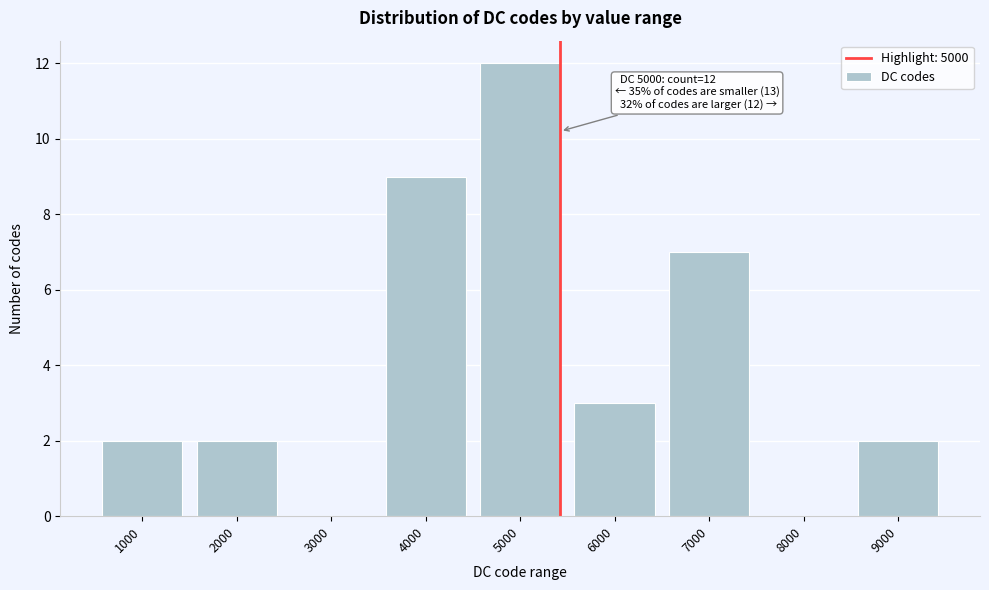

Reading left to right, list all the values displayed in this chart.

1000=2	2000=2	3000=0	4000=9	5000=12	6000=3	7000=7	8000=0	9000=2